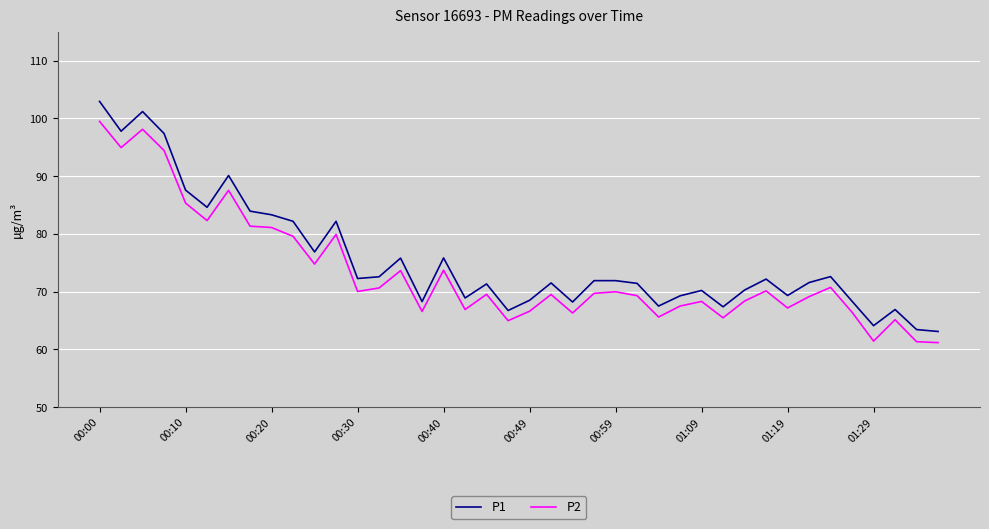

Which series has the widest spread of values?

P1